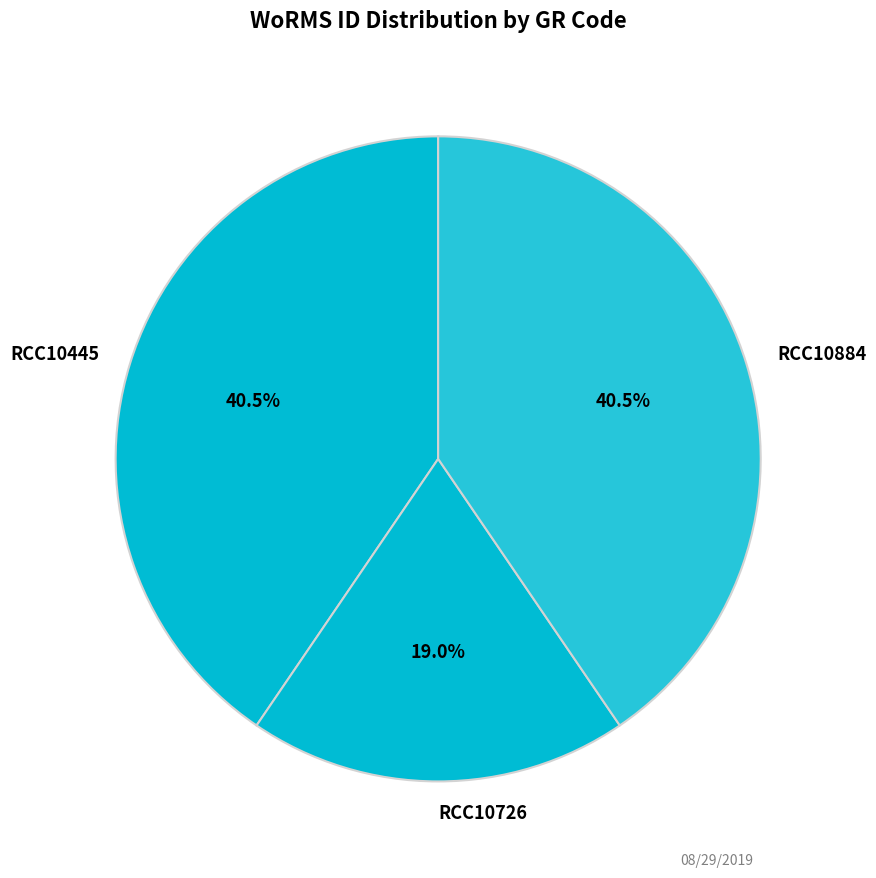

What is the ratio of the value at RCC10445 to the value at RCC10884?

1.0